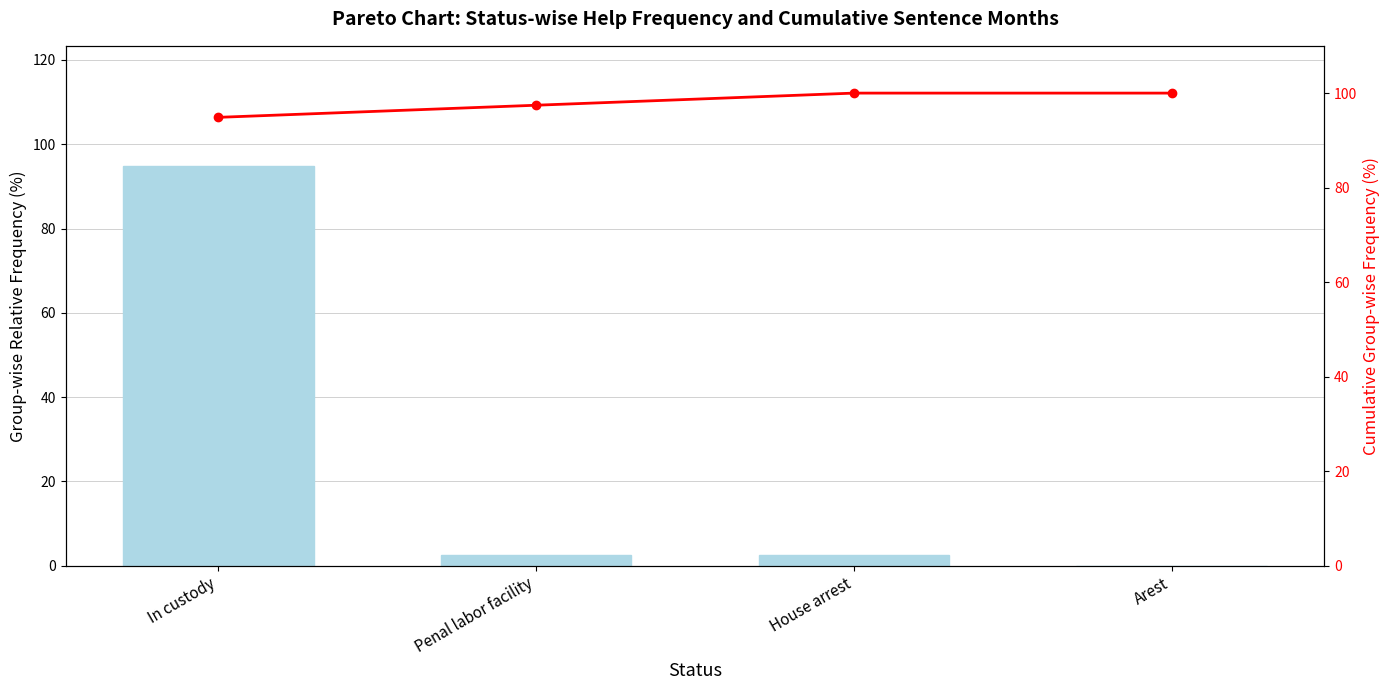

Reading left to right, what are all the values shown in this chart?

Amount of help (count %): 94.9	2.6	2.6	0.0
Months on sentence (cumulative %): 94.9	97.4	100.0	100.0